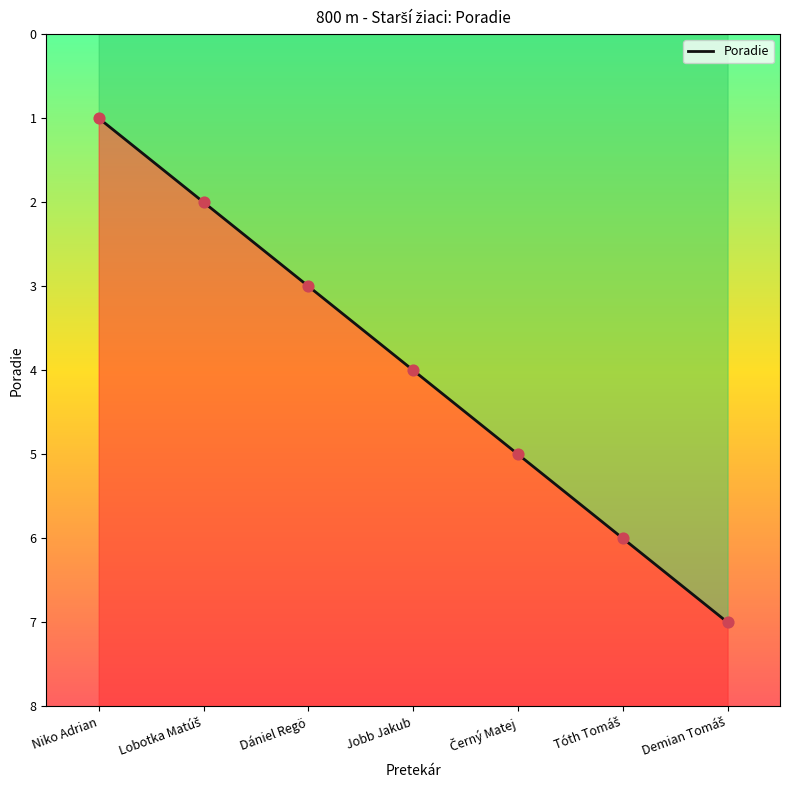

Which has a higher value, Niko Adrian or Lobotka Matúš?

Lobotka Matúš